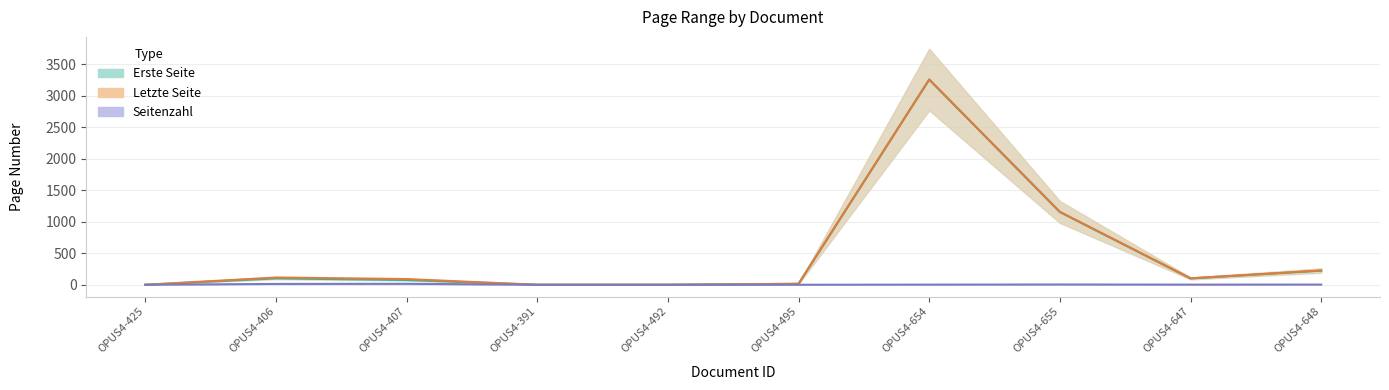

Reading left to right, list all the values displayed in this chart.

Erste Seite: 0	101	75	0	0	15	3258	1154	100	224
Letzte Seite: 0	114	90	0	0	15	3260	1158	102	227
Seitenzahl: 0	13	15	0	0	0	2	4	2	3